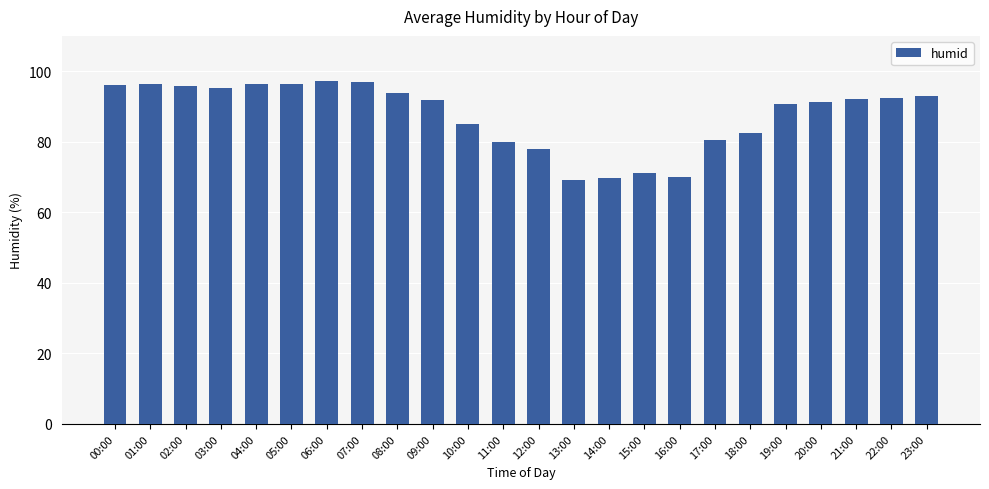

Is it true that the value at 01:00 is 33.9?

False